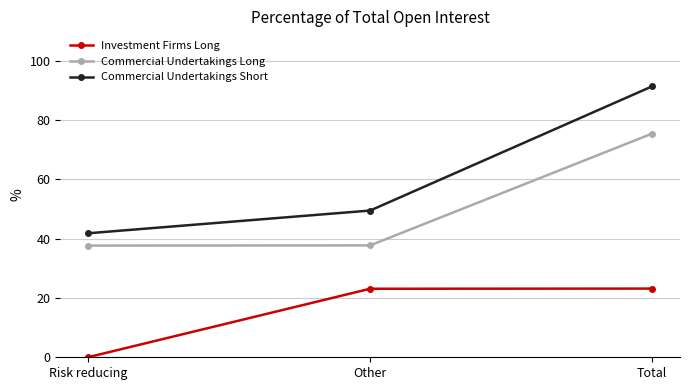

Between Other and Total, which series saw the biggest shift?

Commercial Undertakings Short